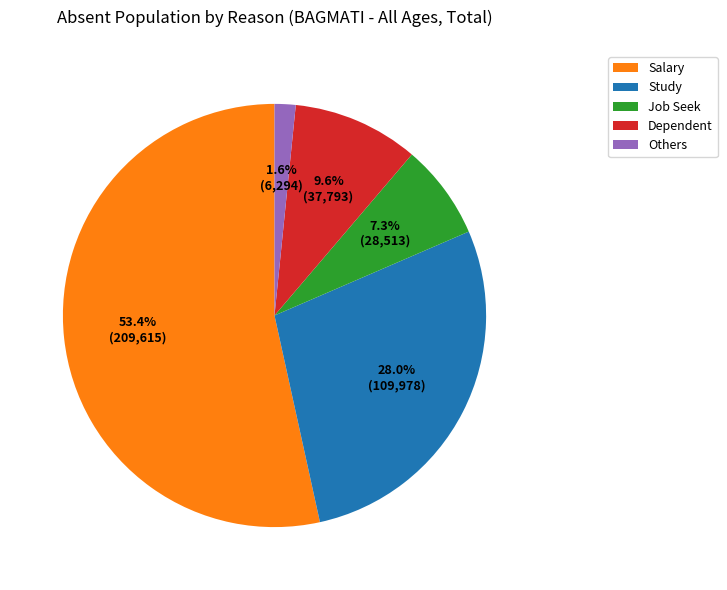

Between Dependent and Job Seek, which is larger?

Dependent